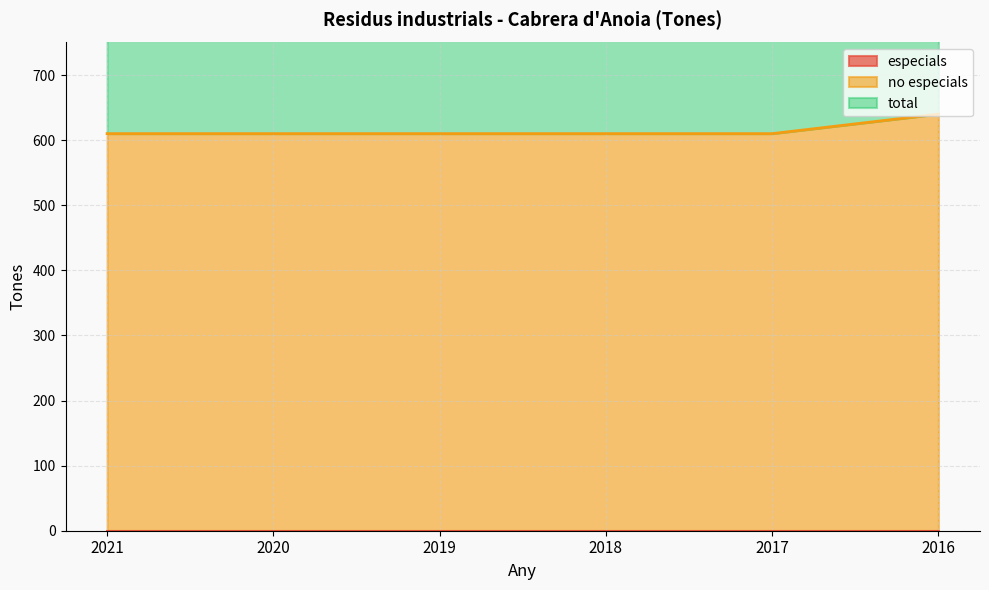

Is it true that no especials equals 610 at 2021?

True